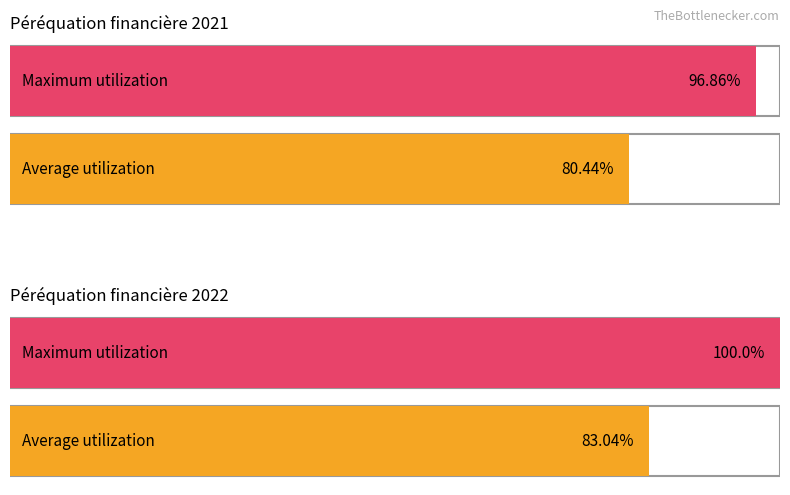

How many bars are there in total?

4